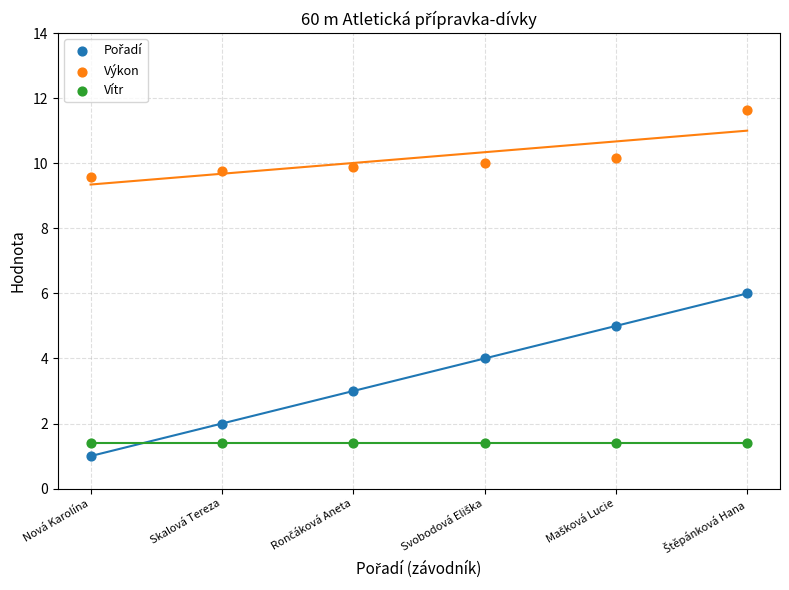

List the coordinates of all points in the Vítr series as (X, Y) pairs, reading left to right.

(1.0, 1.4)  (2.0, 1.4)  (3.0, 1.4)  (4.0, 1.4)  (5.0, 1.4)  (6.0, 1.4)